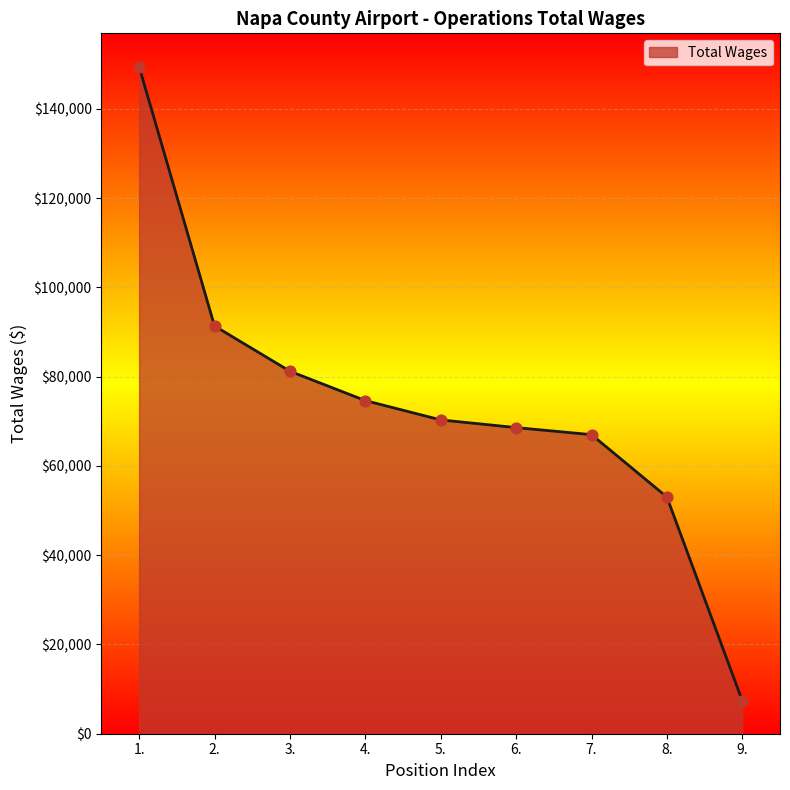

Between 1. and 6., which is larger?

1.